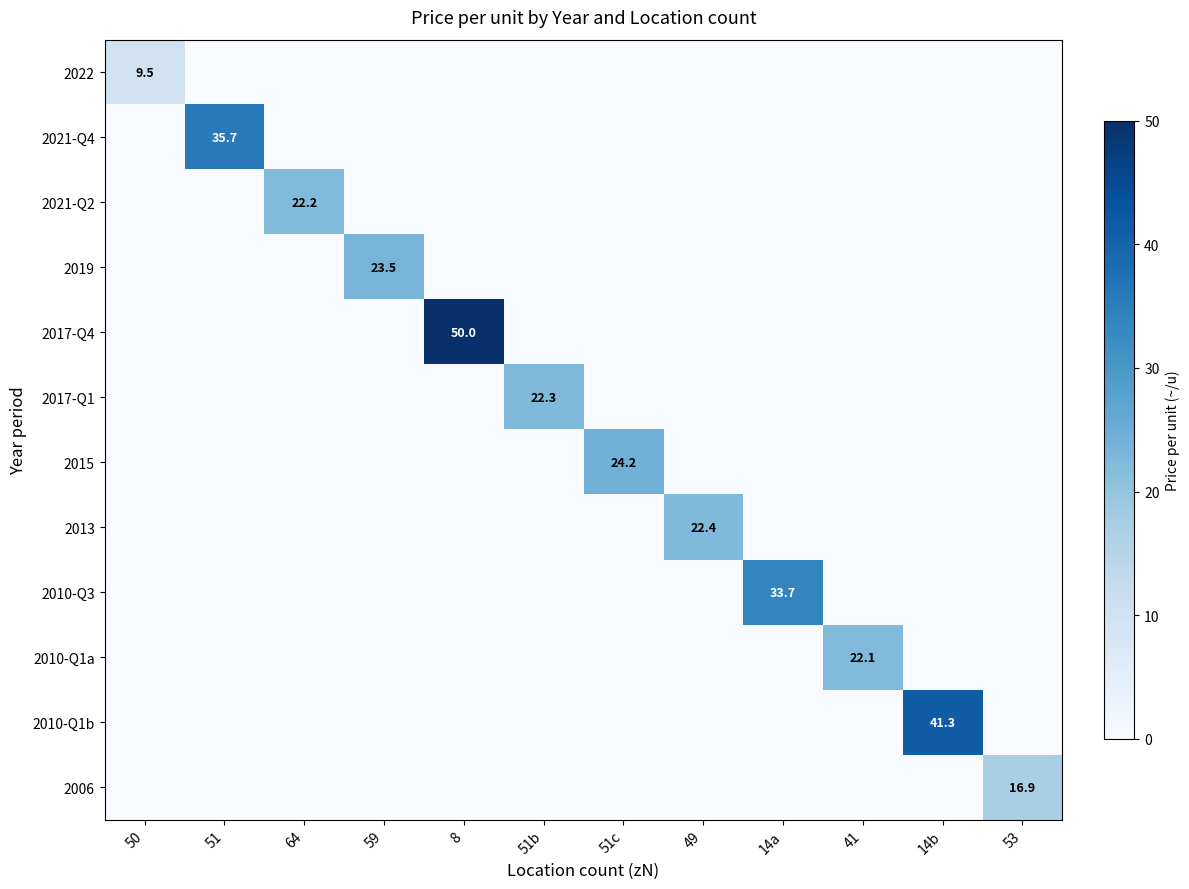

At how many categories does at least one series exceed 23?

6